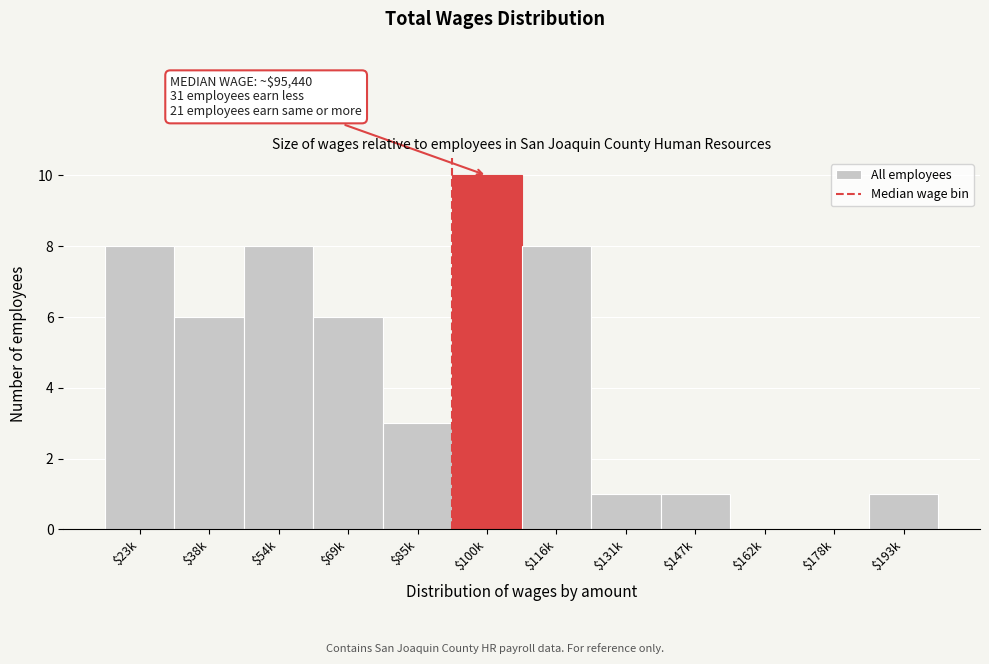

The chart shows a value of 0 at $178k. True or false?

True